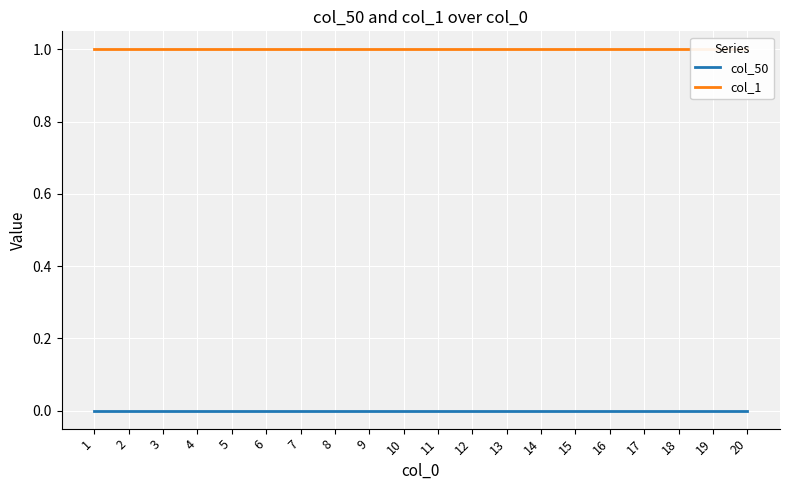

List the series in order of their peak value, lowest first.

col_50, col_1